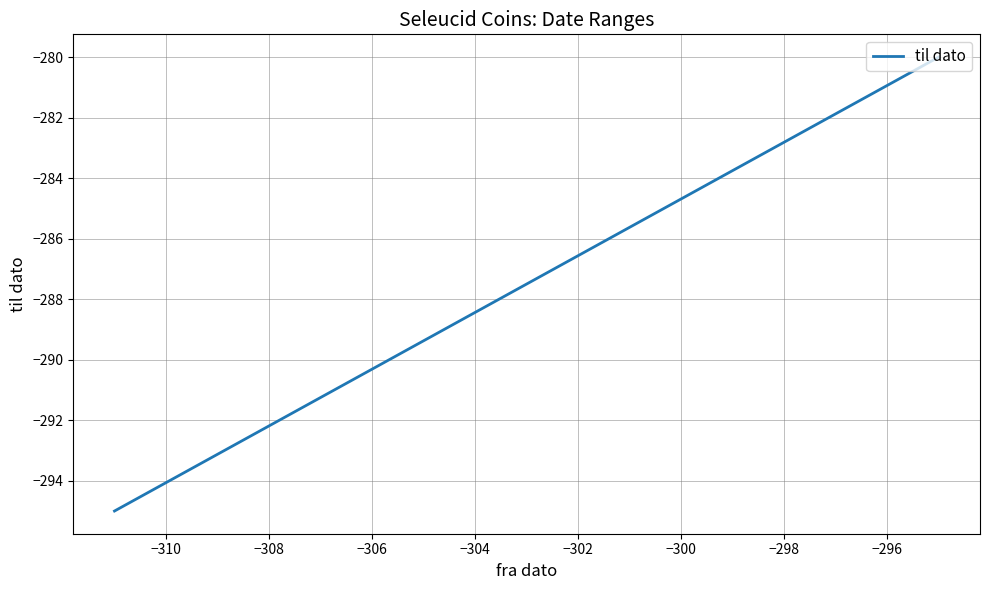

What is the value of the 3rd point from the left?

-295